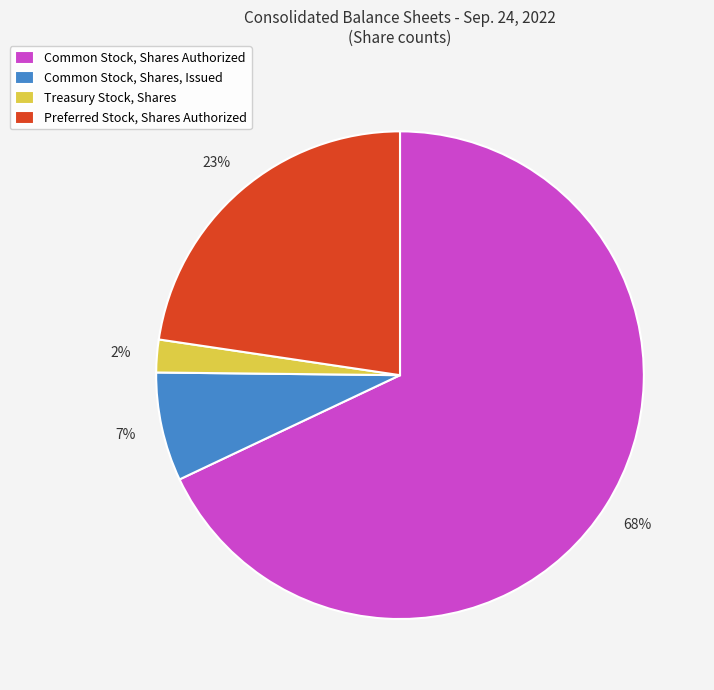

Combined, do Preferred Stock, Shares Authorized and Common Stock, Shares, Issued account for over 50%?

No